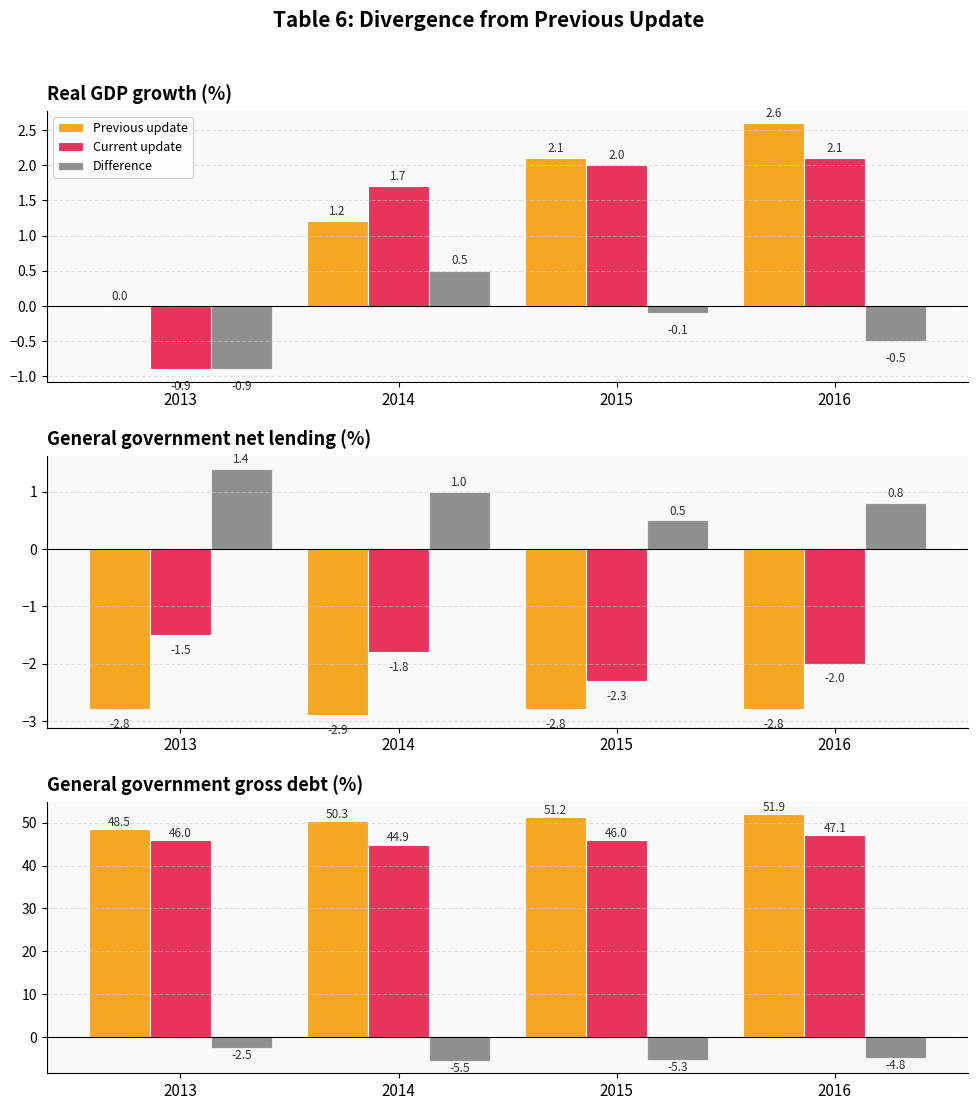

True or false: Previous update has a value of 48.5 at 2013.

True